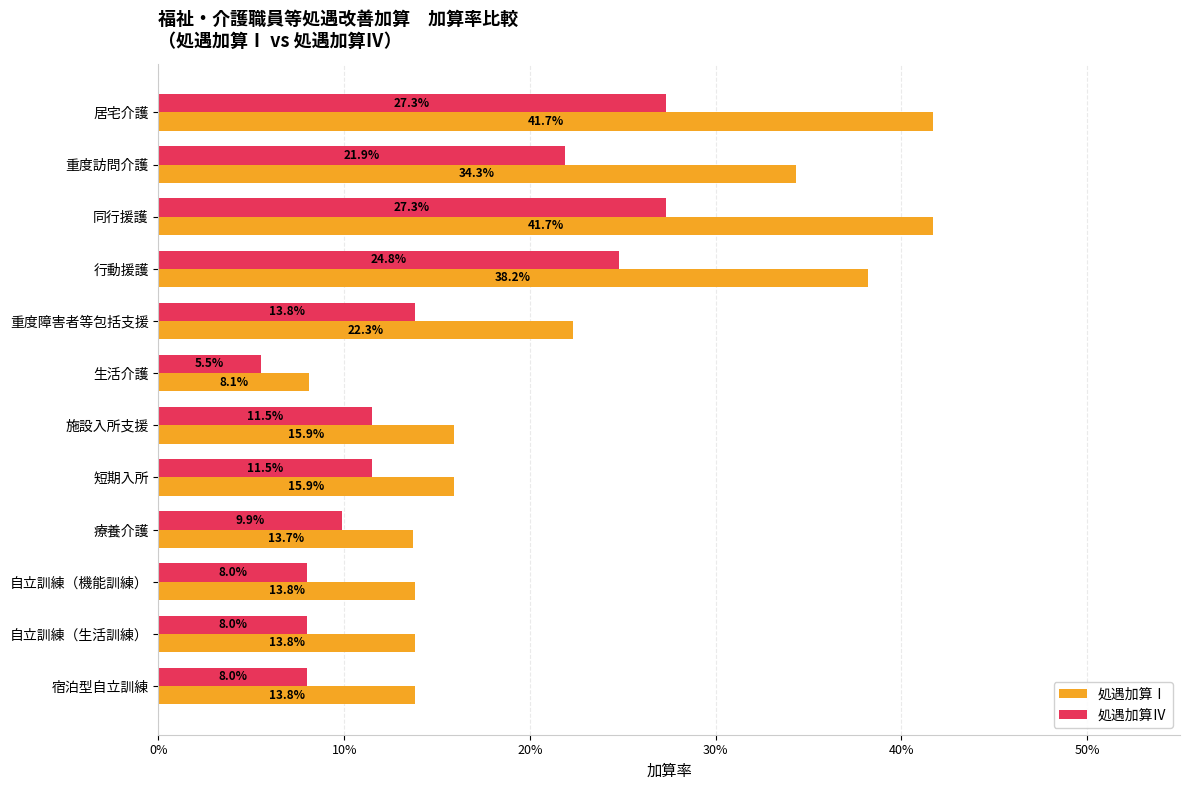

What are all the series names shown in the legend?

処遇加算Ⅰ, 処遇加算Ⅳ